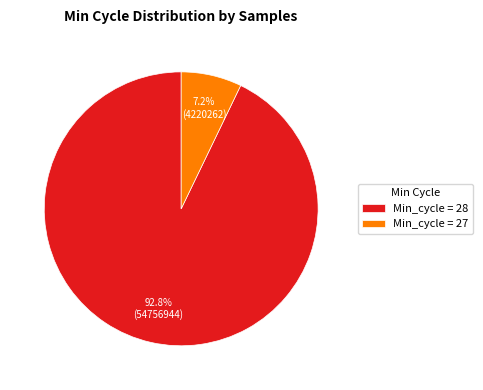

Rank the categories by value from highest to lowest.

Min_cycle = 28, Min_cycle = 27